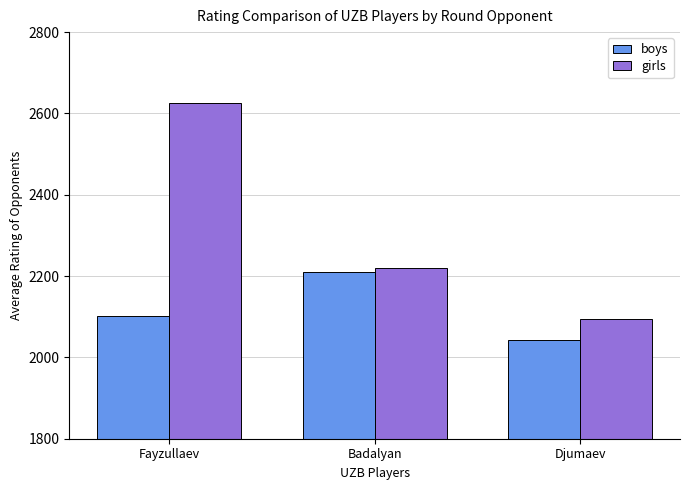

What is the sum of all girls values?

6941